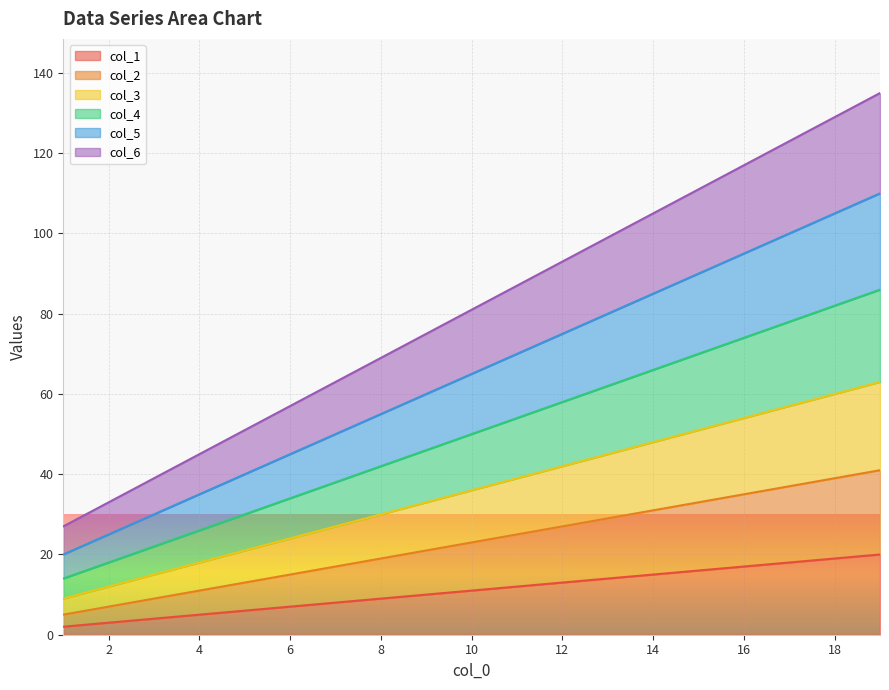

How many categories are shown in the chart?

19